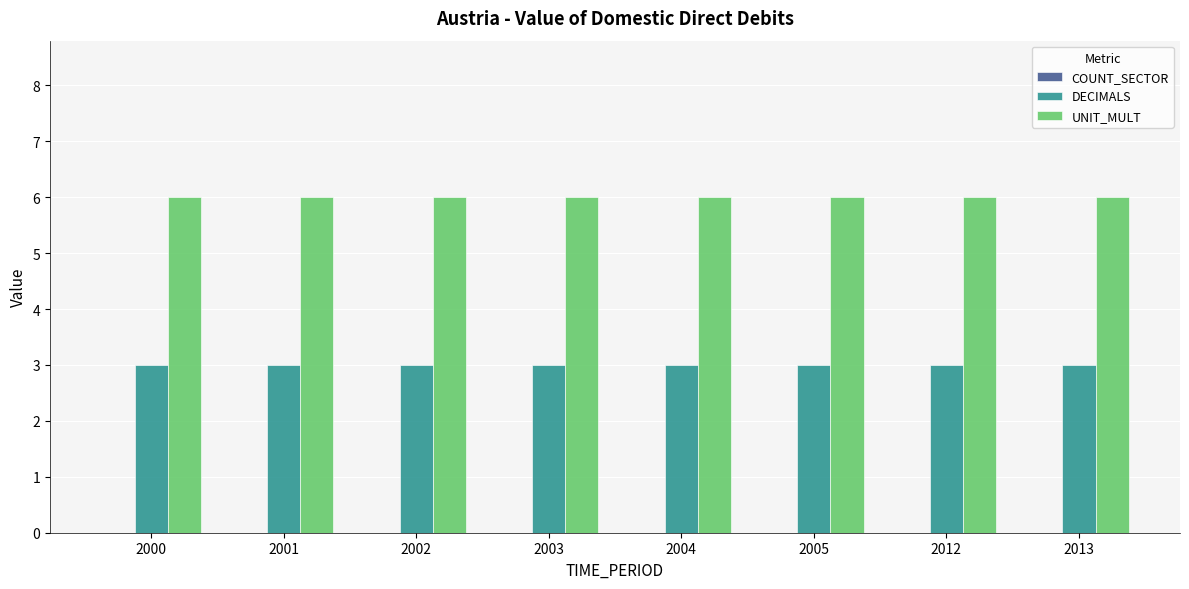

Which series has the largest total across all categories?

UNIT_MULT